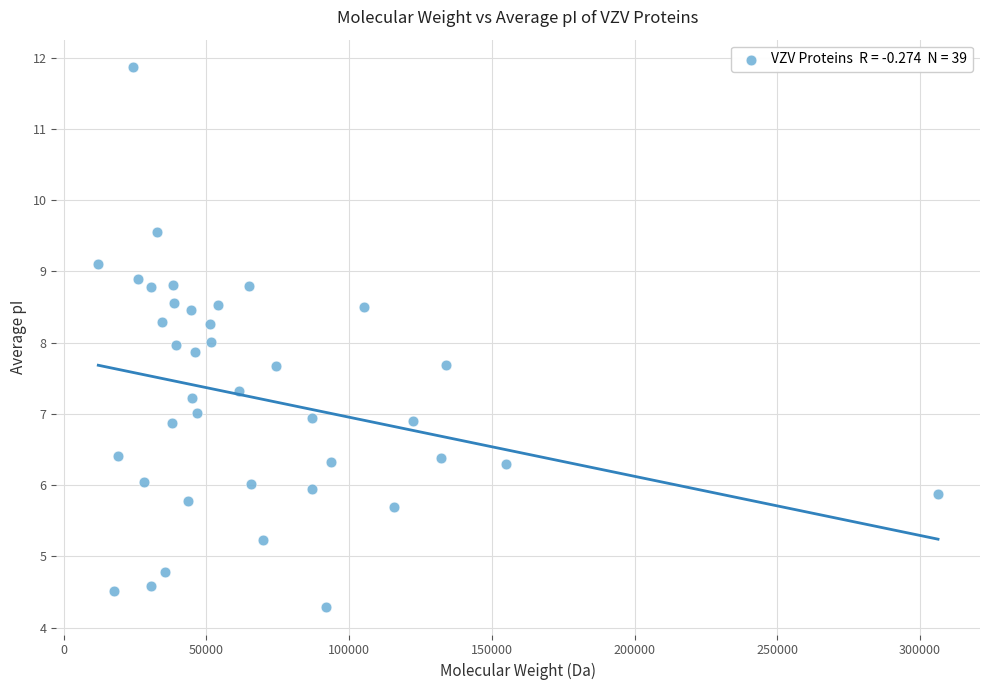

What is the range of Y values (max minus min)?

7.6